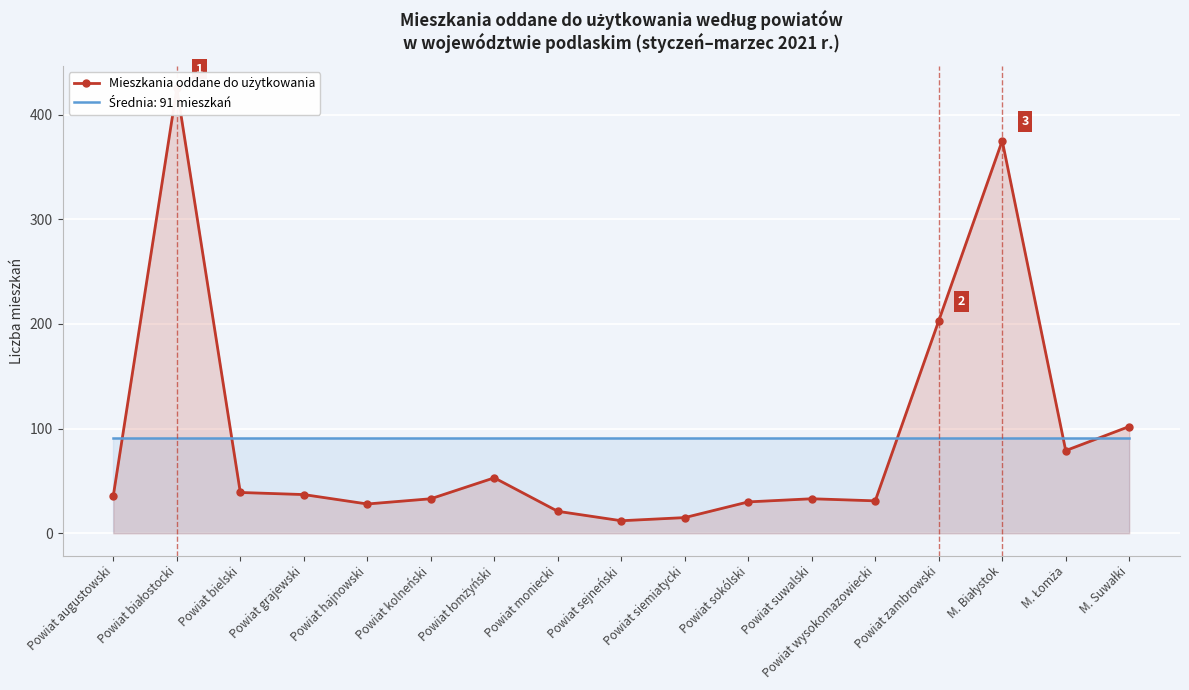

Where is the data nearest to the value 218?

Powiat zambrowski